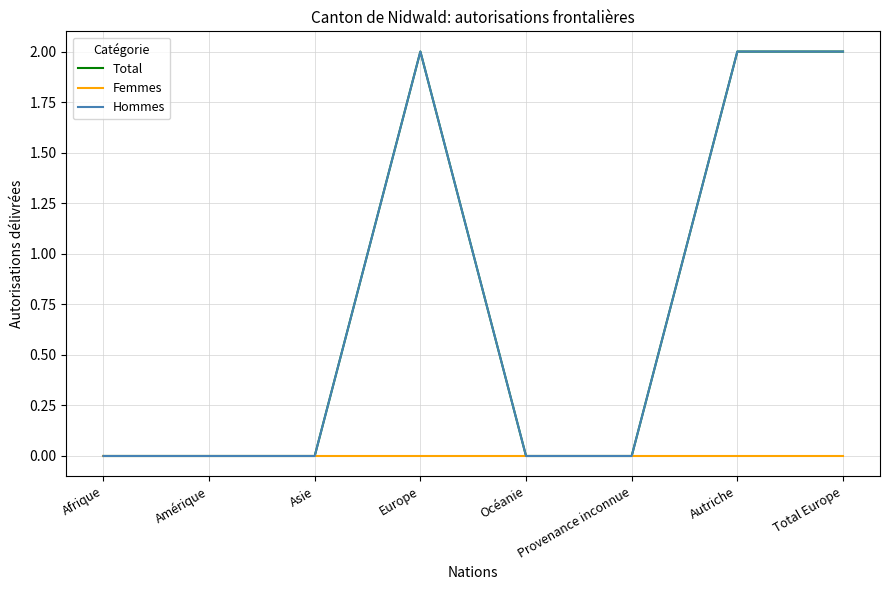

Does the chart display data point markers on the line(s)?

No